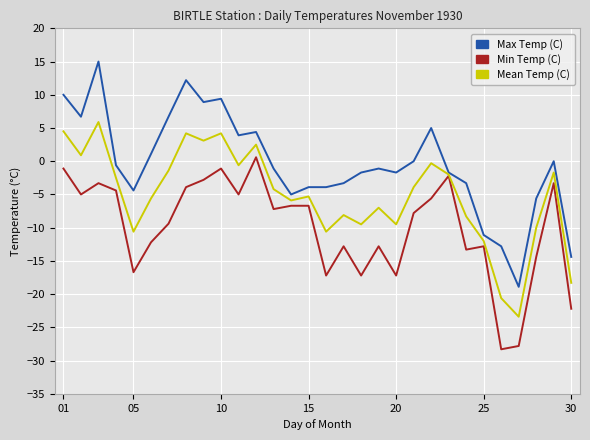

Which series has the largest total across all categories?

Max Temp (C)